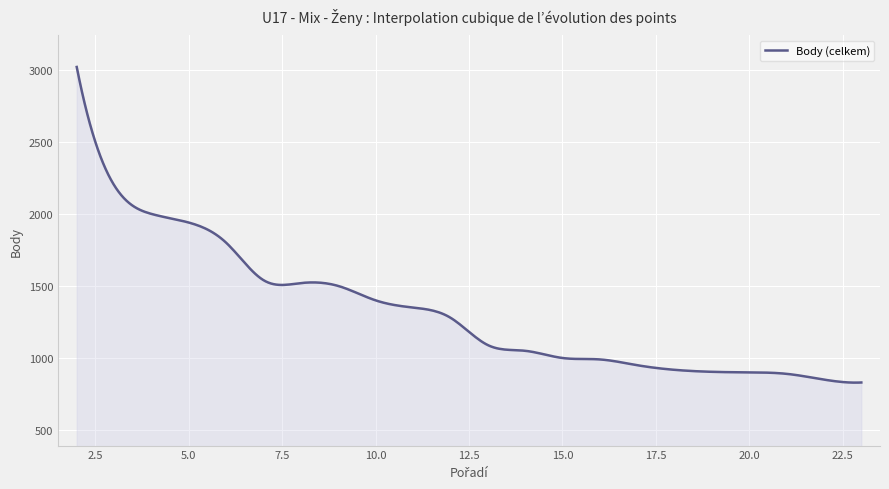

What is the difference between the maximum and minimum values?

2191.0